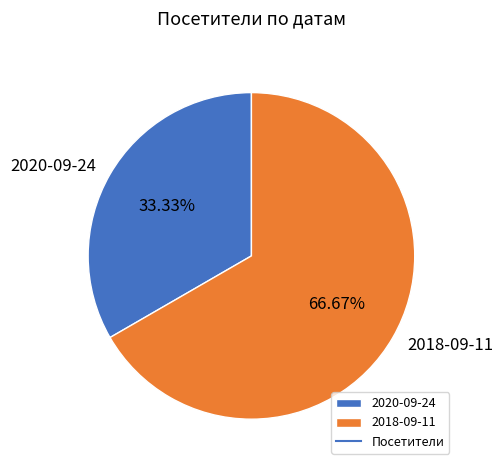

Which category has the smallest portion of the pie?

2020-09-24